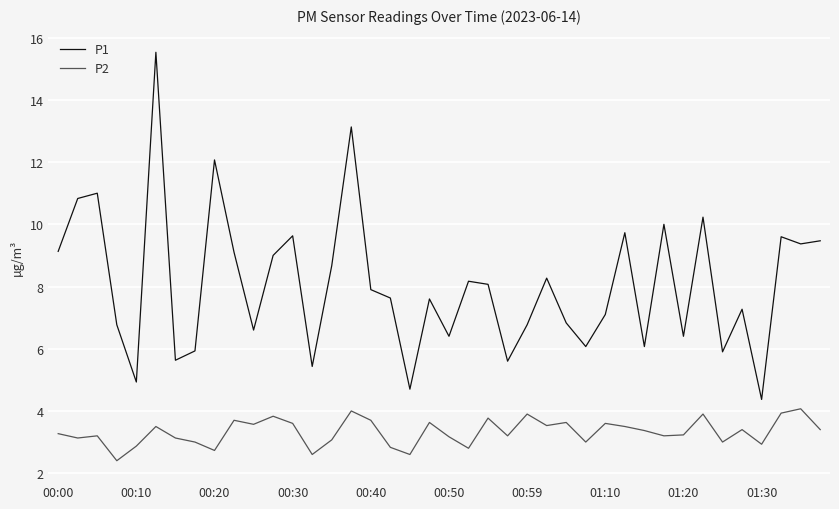

Which series has the largest total across all categories?

P1